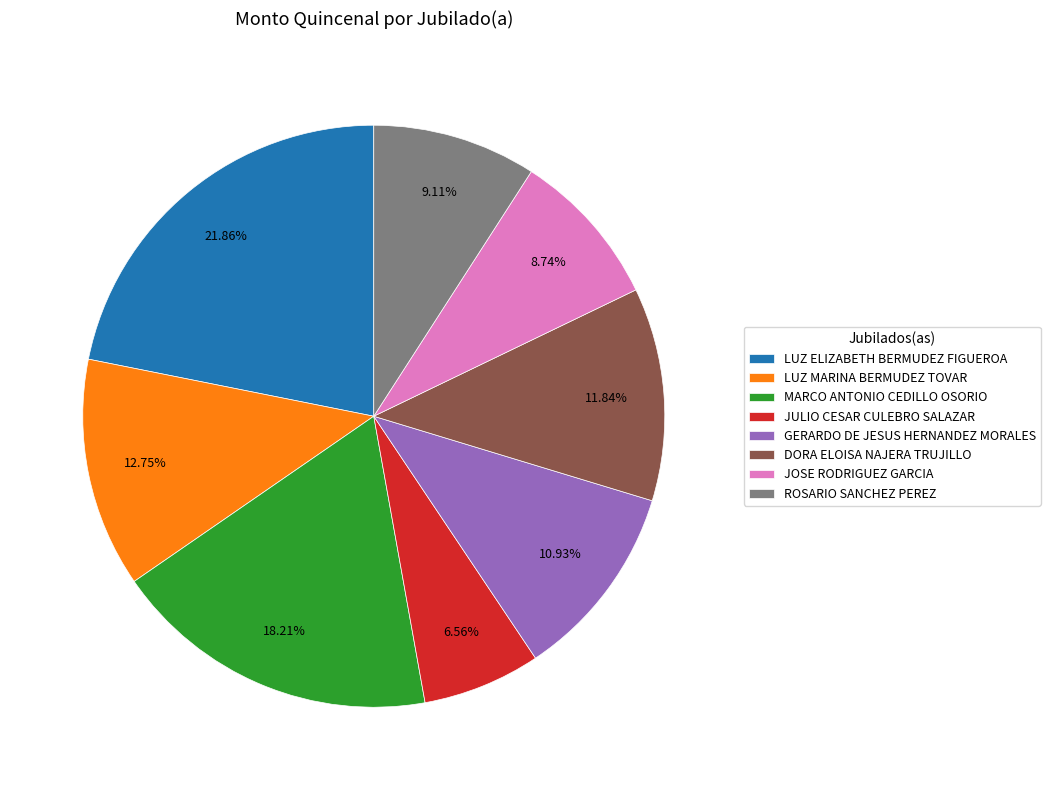

Approximately how many times larger is the value at ROSARIO SANCHEZ PEREZ compared to JOSE RODRIGUEZ GARCIA?

1.0